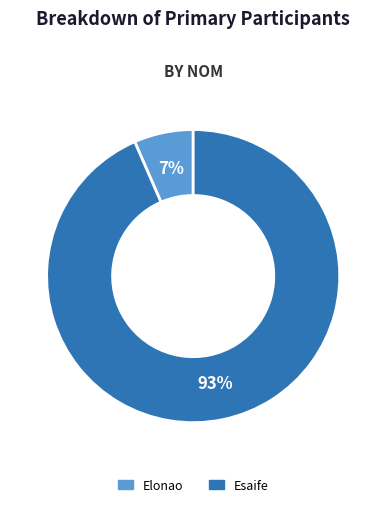

Which has a higher value, Esaife or Elonao?

Esaife